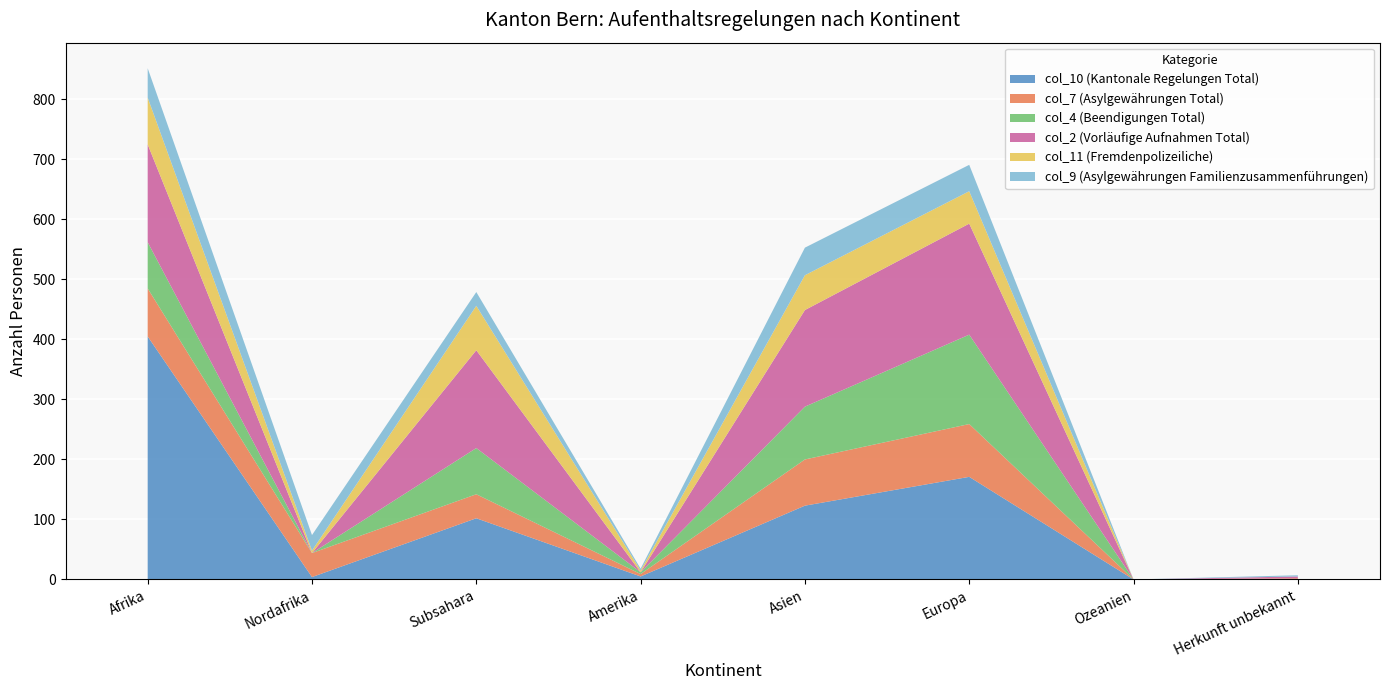

Reading left to right, what are all the values shown in this chart?

col_10 (Kantonale Regelungen Total): Afrika=405	Nordafrika=4	Subsahara=102	Amerika=5	Asien=123	Europa=171	Ozeanien=0	Herkunft unbekannt=0
col_7 (Asylgewährungen Total): Afrika=80	Nordafrika=40	Subsahara=40	Amerika=4	Asien=77	Europa=88	Ozeanien=0	Herkunft unbekannt=2
col_4 (Beendigungen Total): Afrika=77	Nordafrika=0	Subsahara=77	Amerika=3	Asien=88	Europa=149	Ozeanien=0	Herkunft unbekannt=0
col_2 (Vorläufige Aufnahmen Total): Afrika=163	Nordafrika=0	Subsahara=163	Amerika=0	Asien=161	Europa=185	Ozeanien=0	Herkunft unbekannt=3
col_11 (Fremdenpolizeiliche): Afrika=78	Nordafrika=4	Subsahara=74	Amerika=3	Asien=58	Europa=54	Ozeanien=0	Herkunft unbekannt=0
col_9 (Asylgewährungen Familienzusammenführungen): Afrika=49	Nordafrika=26	Subsahara=23	Amerika=3	Asien=46	Europa=44	Ozeanien=0	Herkunft unbekannt=2